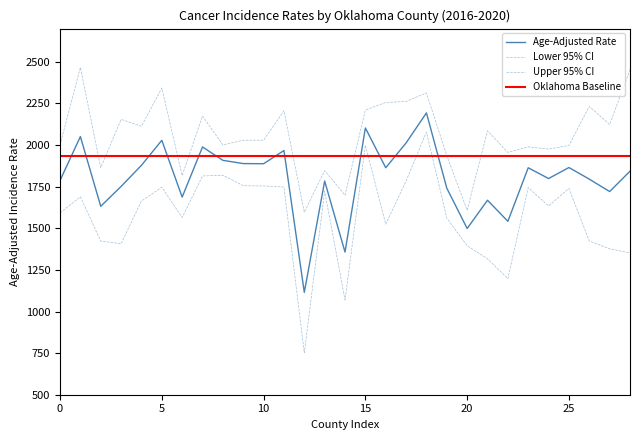

What is the value of the Oklahoma Baseline point at the 11th from the left?

1934.1